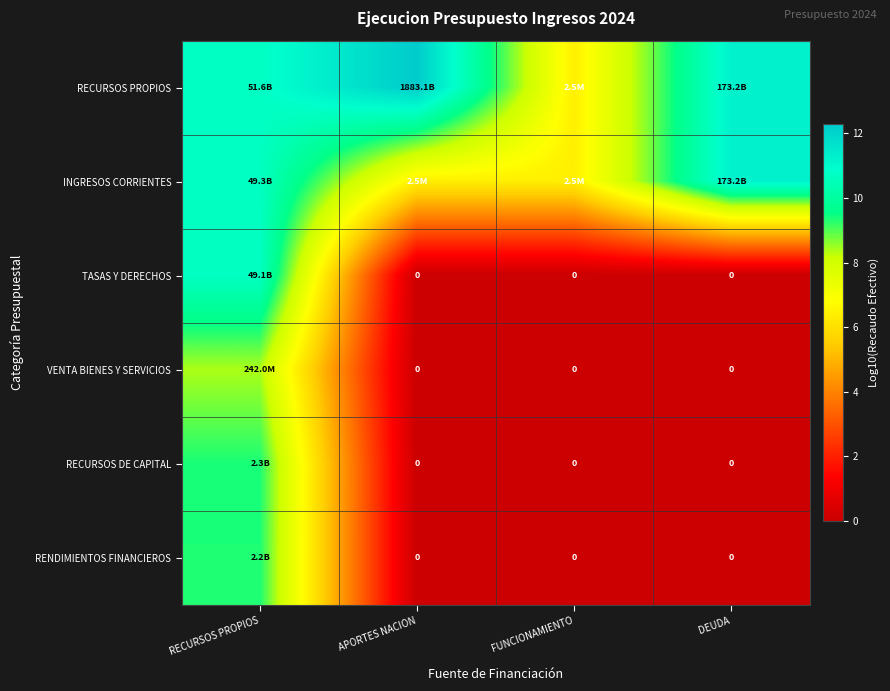

True or false: RECURSOS DE CAPITAL has a value of -4.6 at APORTES NACION.

False